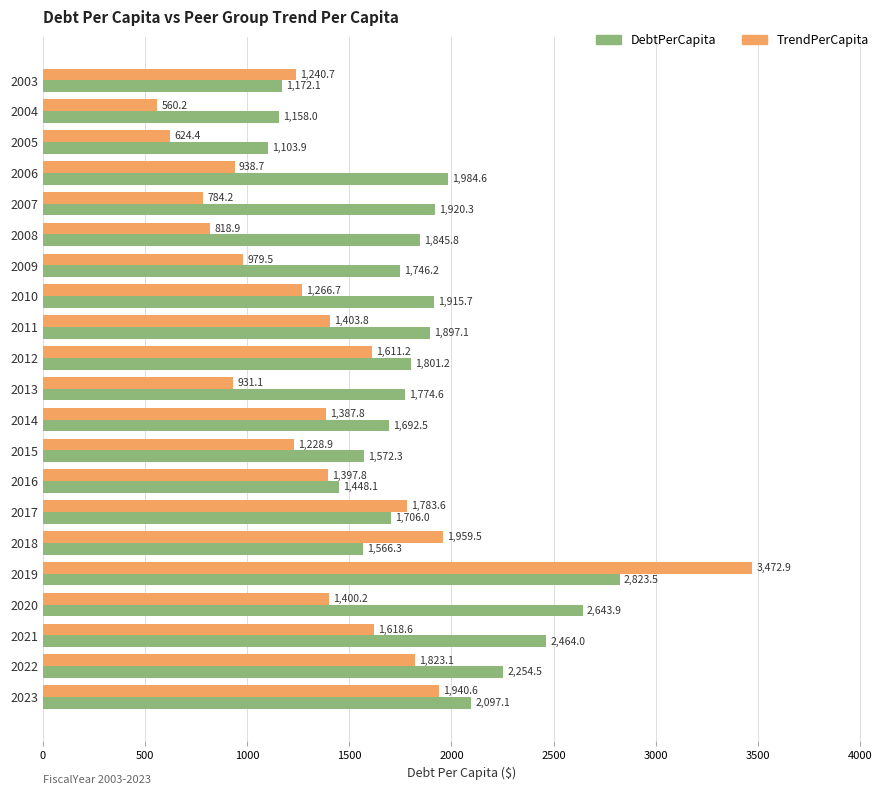

Which series changed the most between 2004 and 2011?

TrendPerCapita